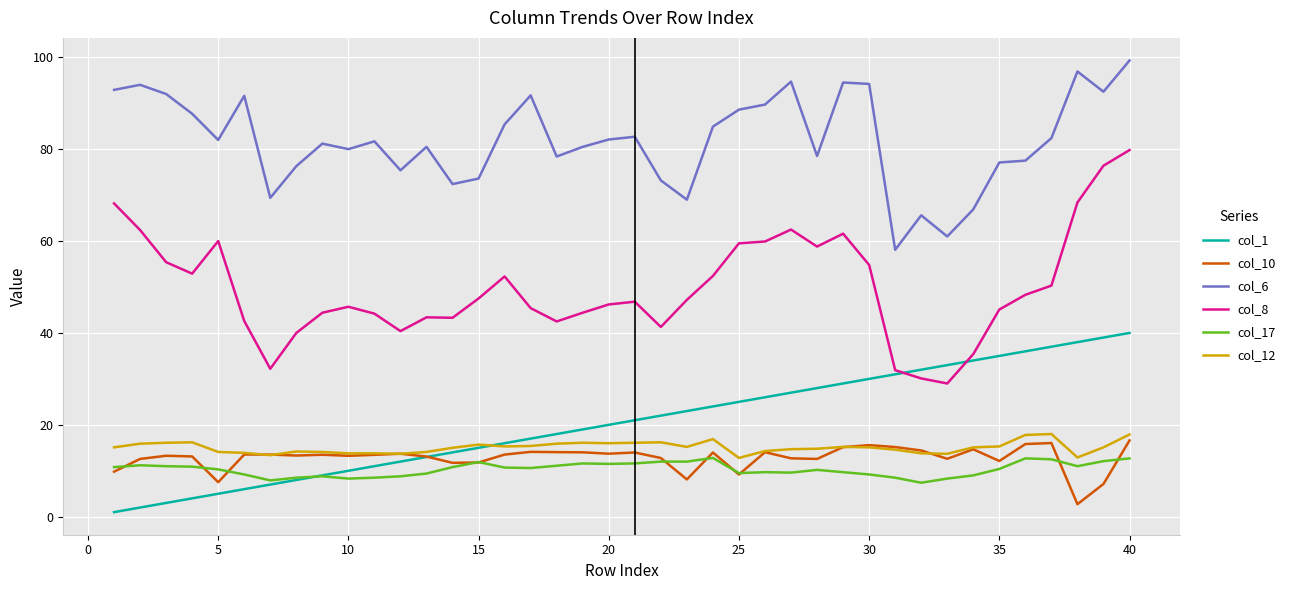

Which series has the widest spread of values?

col_8